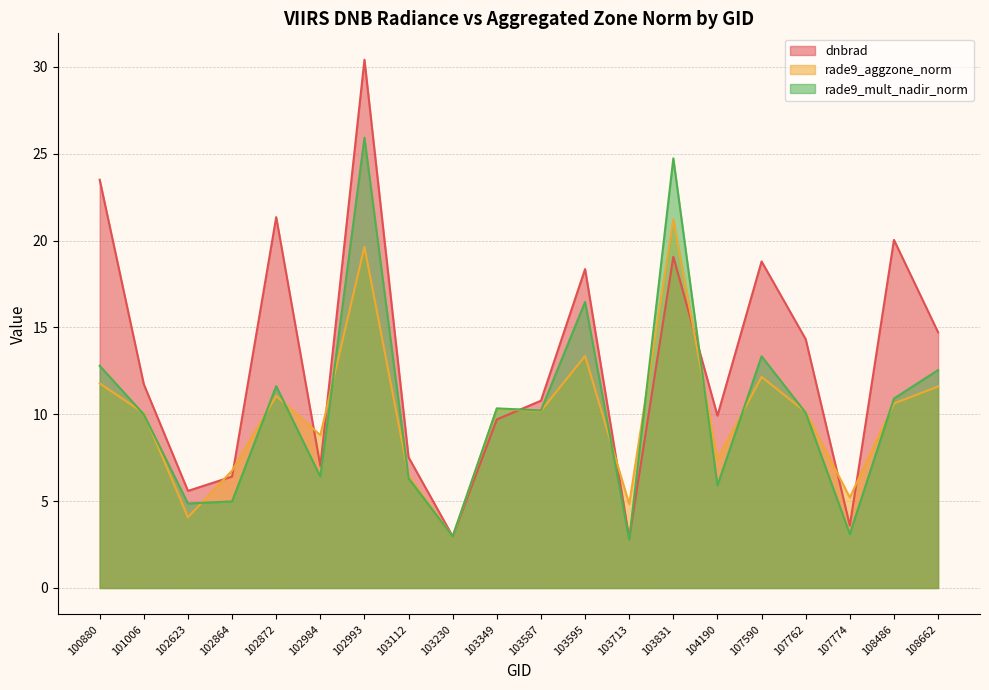

In rade9_aggzone_norm, how many points are higher than both neighbors (excluding endpoints)?

6